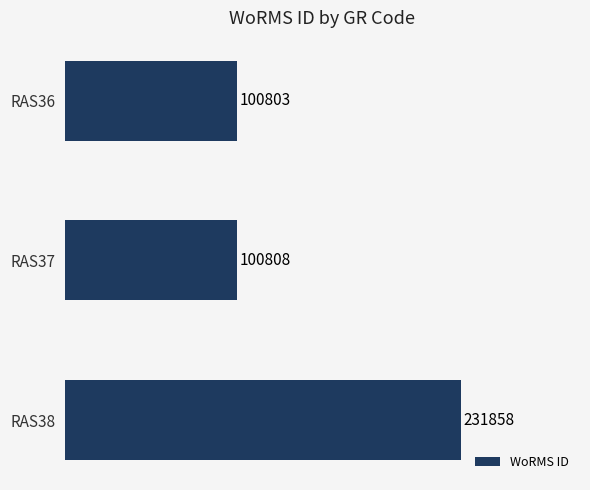

Does the chart contain stacked bars?

No